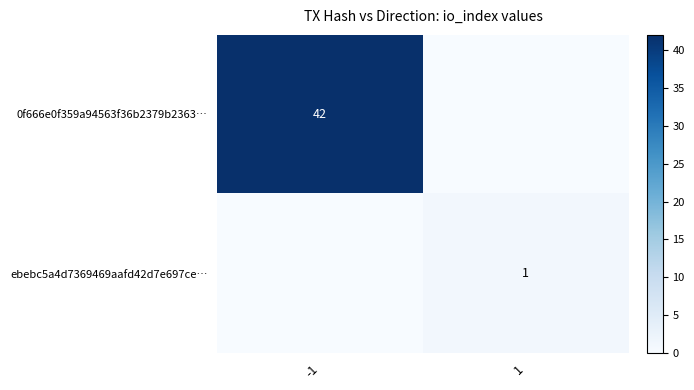

The value of ebebc5a4d7369469aafd42d7e697ce… at 1 is 1. True or false?

True